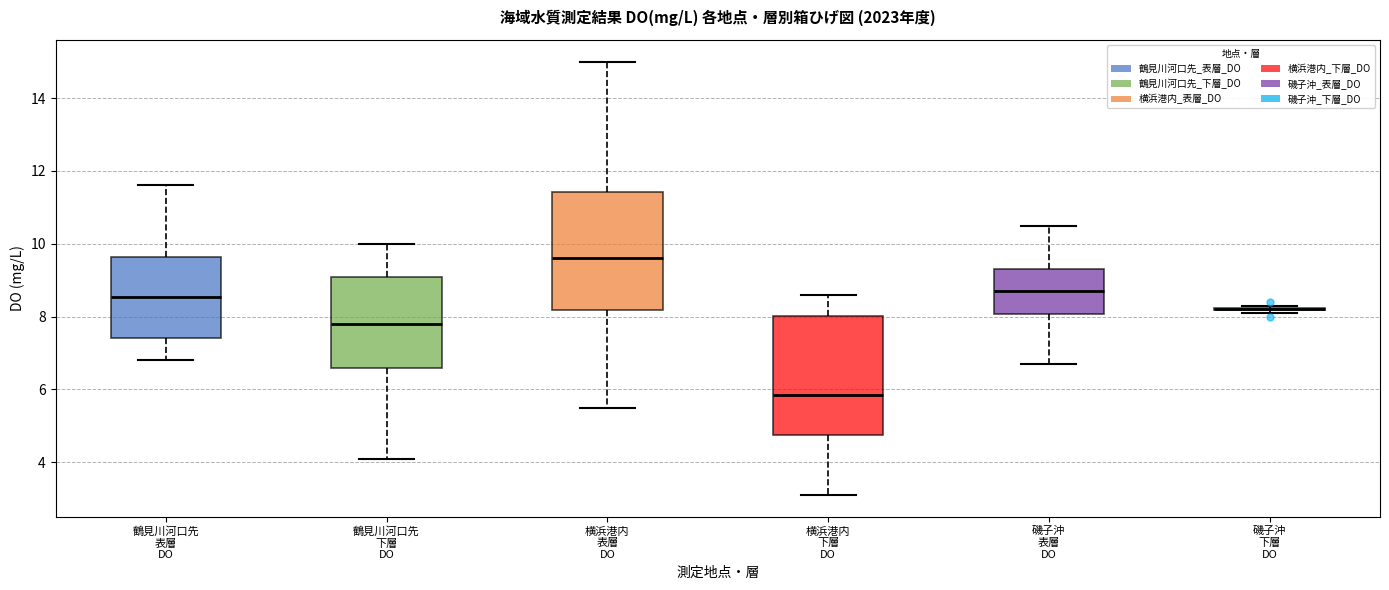

Where is the upper edge of the box for 磯子沖 表層 DO on the y-axis? The values are not printed on the chart, so give them approximately, as read against the axis.

9.4